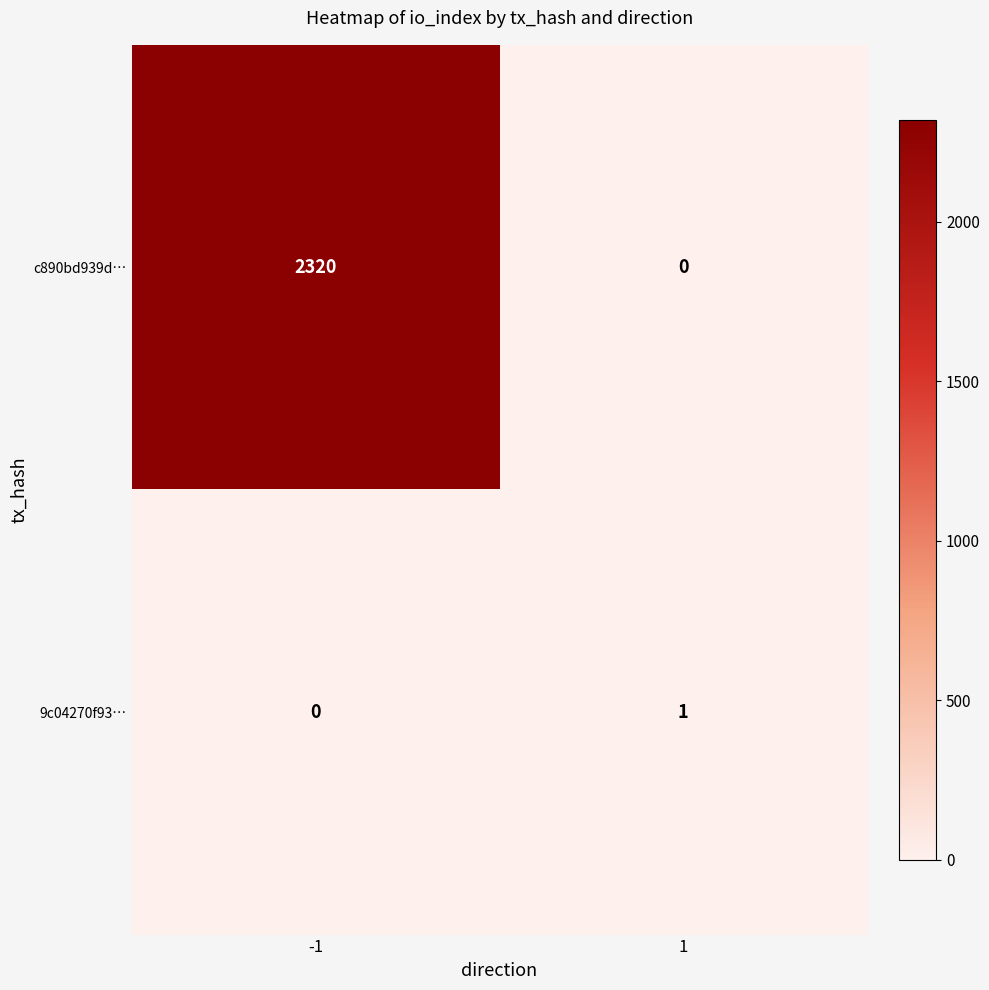

The value of 9c04270f93… at 1 is 1. True or false?

True